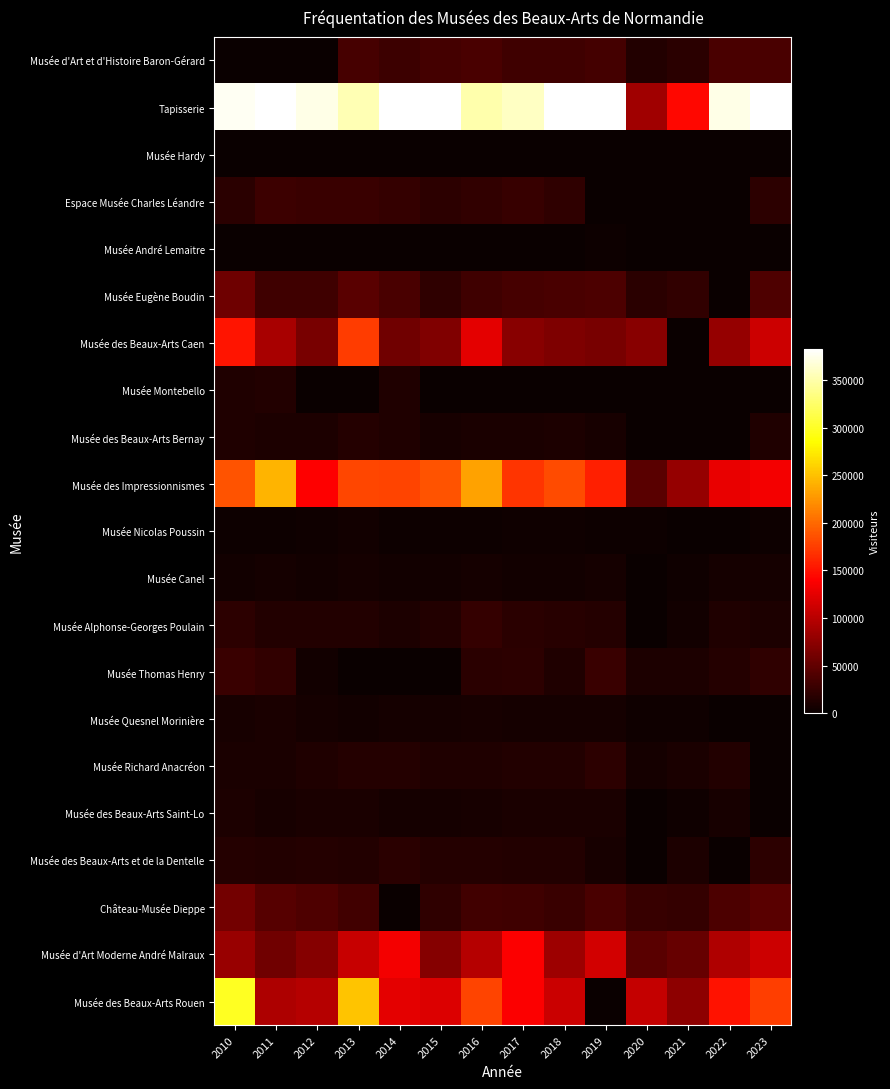

Reading left to right, list all the values displayed in this chart.

Musée d'Art et d'Histoire Baron-Gérard: 2010=0	2011=0	2012=0	2013=35033	2014=28777	2015=33896	2016=36669	2017=30652	2018=31310	2019=33796	2020=14261	2021=18049	2022=35876	2023=36985
Tapisserie: 2010=377860	2011=393466	2012=373096	2013=353043	2014=394554	2015=382217	2016=350828	2017=359699	2018=387792	2019=411793	2020=85398	2021=144474	2022=373488	2023=422723
Musée Hardy: 2010=499	2011=440	2012=410	2013=684	2014=444	2015=414	2016=441	2017=290	2018=327	2019=0	2020=0	2021=330	2022=0	2023=0
Espace Musée Charles Léandre: 2010=18850	2011=28915	2012=26961	2013=27393	2014=25293	2015=19500	2016=23220	2017=25434	2018=21588	2019=0	2020=0	2021=0	2022=0	2023=20151
Musée André Lemaitre: 2010=902	2011=538	2012=381	2013=1030	2014=405	2015=835	2016=1410	2017=1000	2018=928	2019=1668	2020=0	2021=0	2022=0	2023=0
Musée Eugène Boudin: 2010=57614	2011=31219	2012=30087	2013=45367	2014=36598	2015=22028	2016=30903	2017=35465	2018=36812	2019=37995	2020=18011	2021=23091	2022=0	2023=39507
Musée des Beaux-Arts Caen: 2010=151577	2011=90000	2012=63488	2013=173664	2014=58920	2015=67468	2016=125385	2017=73239	2018=67108	2019=63956	2020=72630	2021=0	2022=80003	2023=112011
Musée Montebello: 2010=12357	2011=14136	2012=0	2013=0	2014=13313	2015=0	2016=0	2017=0	2018=0	2019=0	2020=0	2021=0	2022=0	2023=0
Musée des Beaux-Arts Bernay: 2010=12891	2011=11036	2012=10546	2013=15551	2014=13413	2015=8080	2016=10253	2017=9953	2018=11516	2019=7703	2020=0	2021=0	2022=0	2023=12300
Musée des Impressionnismes: 2010=187296	2011=242343	2012=139188	2013=179638	2014=178134	2015=187704	2016=232636	2017=169029	2018=182890	2019=157609	2020=46161	2021=80415	2022=128155	2023=133414
Musée Nicolas Poussin: 2010=2738	2011=2720	2012=3961	2013=4792	2014=2910	2015=2589	2016=2896	2017=3060	2018=3421	2019=2566	2020=1616	2021=0	2022=0	2023=2891
Musée Canel: 2010=4633	2011=6173	2012=4994	2013=6469	2014=5418	2015=5620	2016=6923	2017=5519	2018=5240	2019=6818	2020=0	2021=3515	2022=6285	2023=7247
Musée Alphonse-Georges Poulain: 2010=19645	2011=14258	2012=13987	2013=13881	2014=11223	2015=14204	2016=24575	2017=18110	2018=17648	2019=15658	2020=0	2021=5732	2022=12132	2023=10989
Musée Thomas Henry: 2010=28130	2011=23910	2012=4945	2013=0	2014=0	2015=0	2016=18235	2017=20609	2018=12626	2019=27026	2020=11101	2021=10935	2022=15512	2023=22367
Musée Quesnel Morinière: 2010=8799	2011=9938	2012=6622	2013=5578	2014=6257	2015=6525	2016=8077	2017=6161	2018=5990	2019=6093	2020=3713	2021=3732	2022=0	2023=0
Musée Richard Anacréon: 2010=9386	2011=10085	2012=12482	2013=16309	2014=16426	2015=12643	2016=13450	2017=14634	2018=13961	2019=20437	2020=6733	2021=10119	2022=13591	2023=0
Musée des Beaux-Arts Saint-Lo: 2010=11165	2011=8176	2012=9055	2013=9077	2014=7229	2015=7431	2016=8524	2017=9849	2018=9954	2019=10215	2020=0	2021=3838	2022=7959	2023=0
Musée des Beaux-Arts et de la Dentelle: 2010=16214	2011=13547	2012=15870	2013=14039	2014=18180	2015=15832	2016=16435	2017=14082	2018=14711	2019=7489	2020=0	2021=11257	2022=0	2023=20377
Château-Musée Dieppe: 2010=61143	2011=43858	2012=40147	2013=32654	2014=0	2015=21824	2016=32164	2017=31041	2018=27476	2019=36477	2020=25537	2021=24331	2022=37687	2023=45443
Musée d'Art Moderne André Malraux: 2010=81089	2011=58627	2012=71475	2013=107749	2014=133854	2015=70463	2016=98393	2017=138487	2018=83906	2019=114671	2020=44853	2021=53617	2022=95044	2023=111820
Musée des Beaux-Arts Rouen: 2010=298034	2011=92723	2012=97777	2013=251180	2014=124507	2015=120432	2016=178799	2017=138582	2018=110077	2019=0	2020=106342	2021=75615	2022=149962	2023=176310